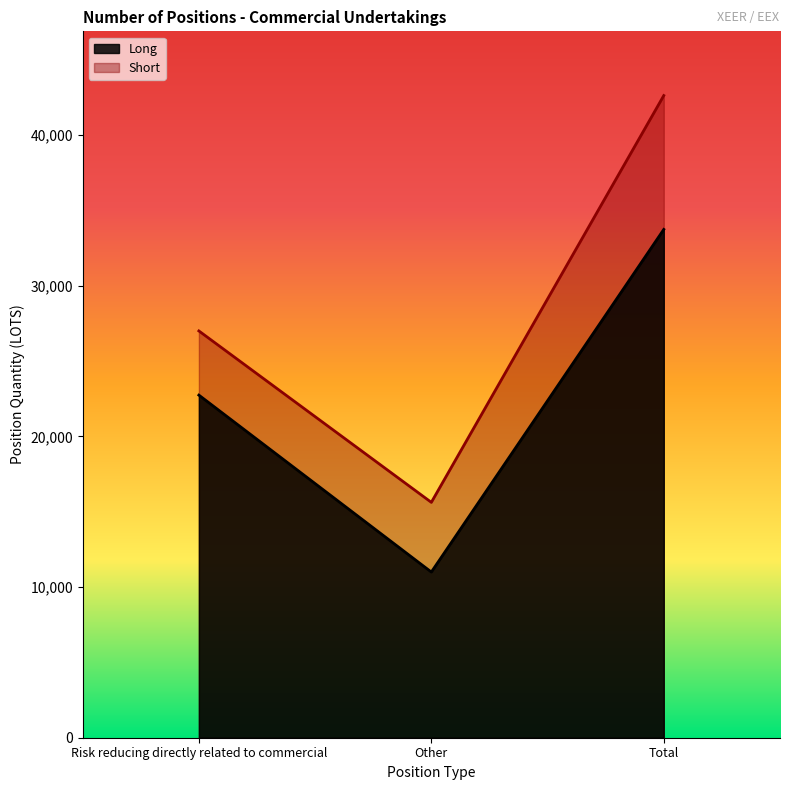

Which has a higher value, Other or Total?

Total